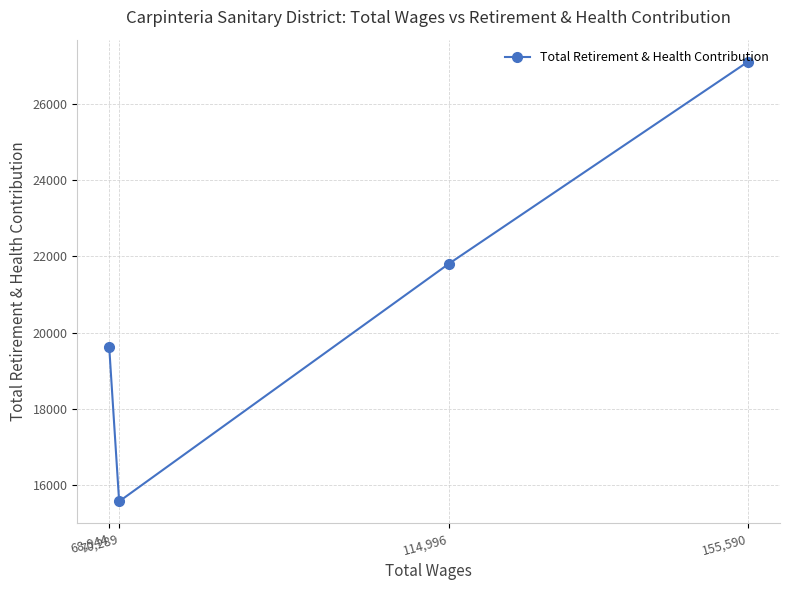

True or false: the data shows 43347 at 155,590.

False